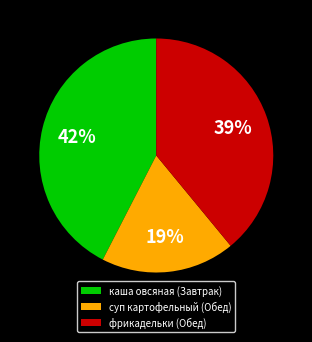

Count the number of slices in the pie.

3